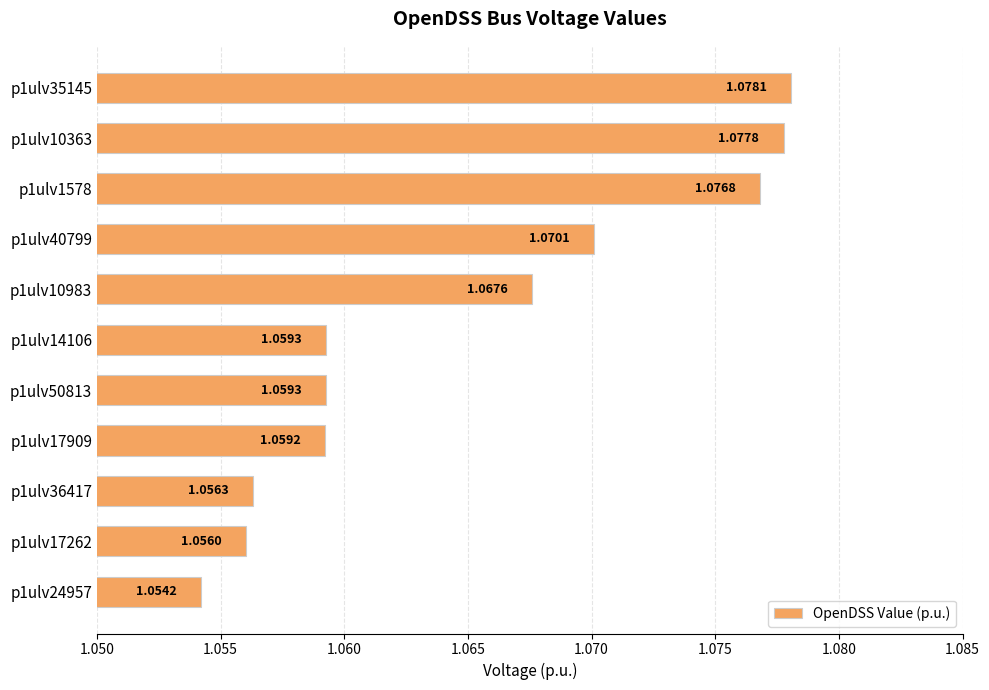

Which has a higher value, p1ulv10983 or p1ulv17909?

p1ulv10983